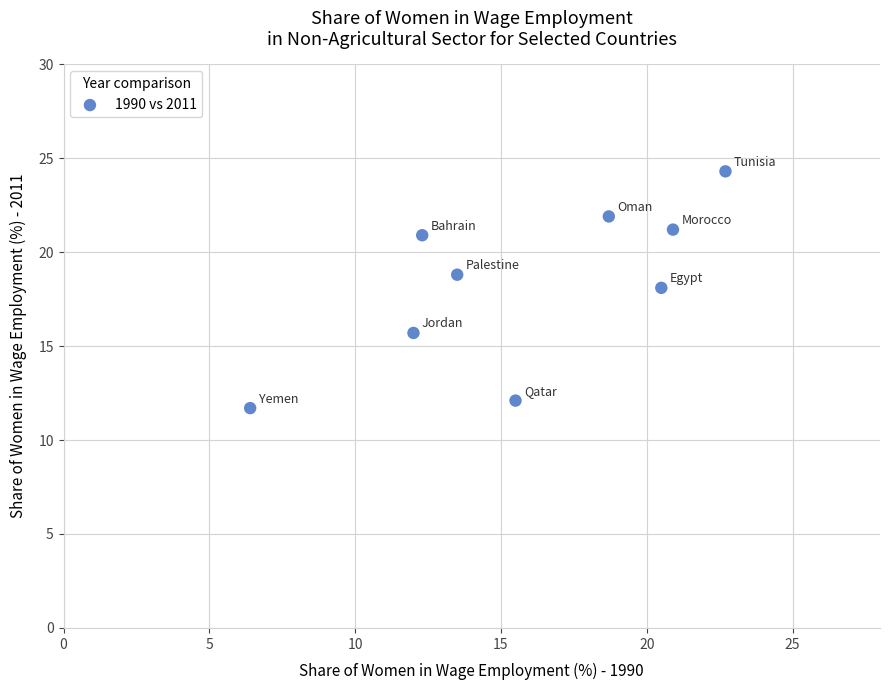

What is the average X value?

15.8